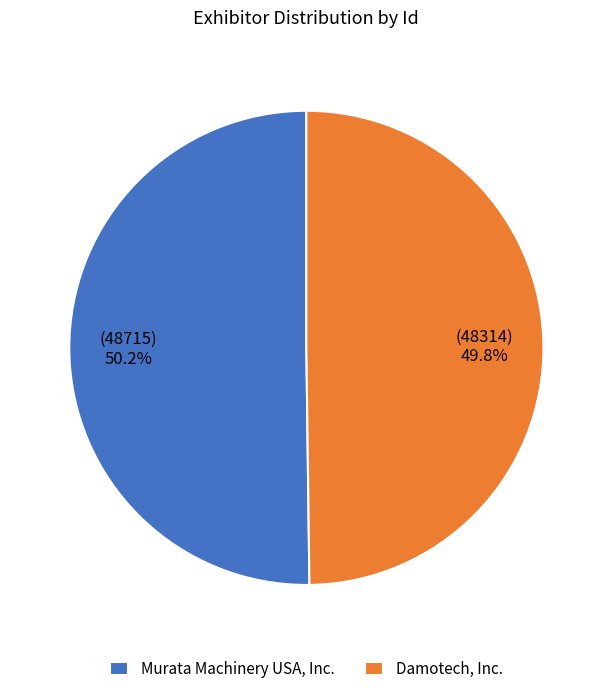

The Murata Machinery USA, Inc. slice represents 50% of the pie. True or false?

True